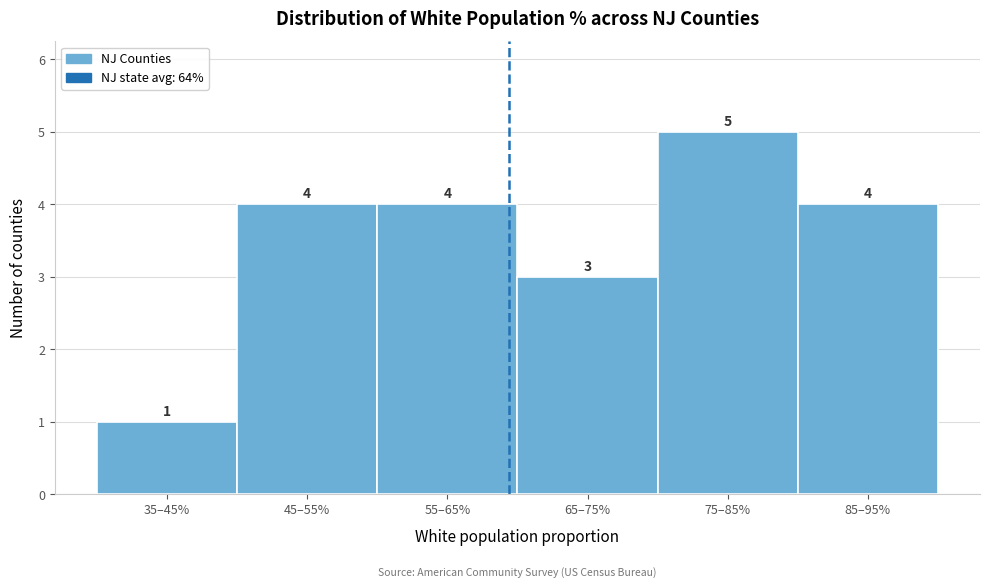

Reading left to right, transcribe all the data shown in this chart.

1	4	4	3	5	4